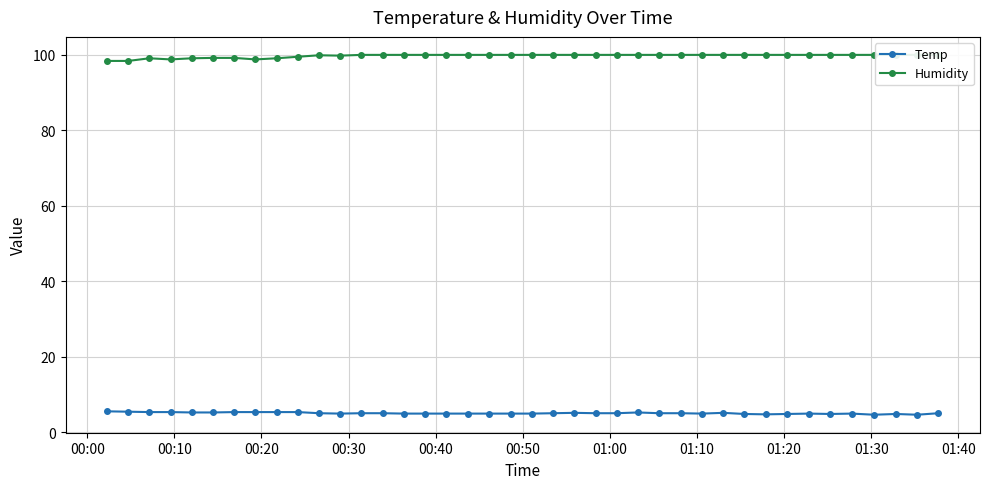

How many values in the Temp series exceed 5?

22